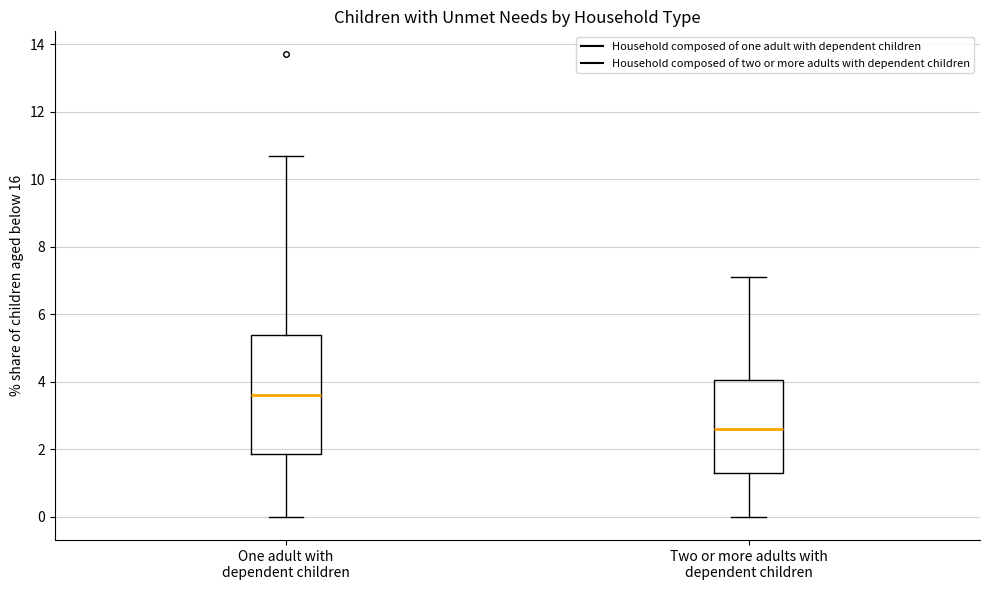

Comparing the boxes themselves (not the whiskers), which one is the tallest?

One adult with dependent children